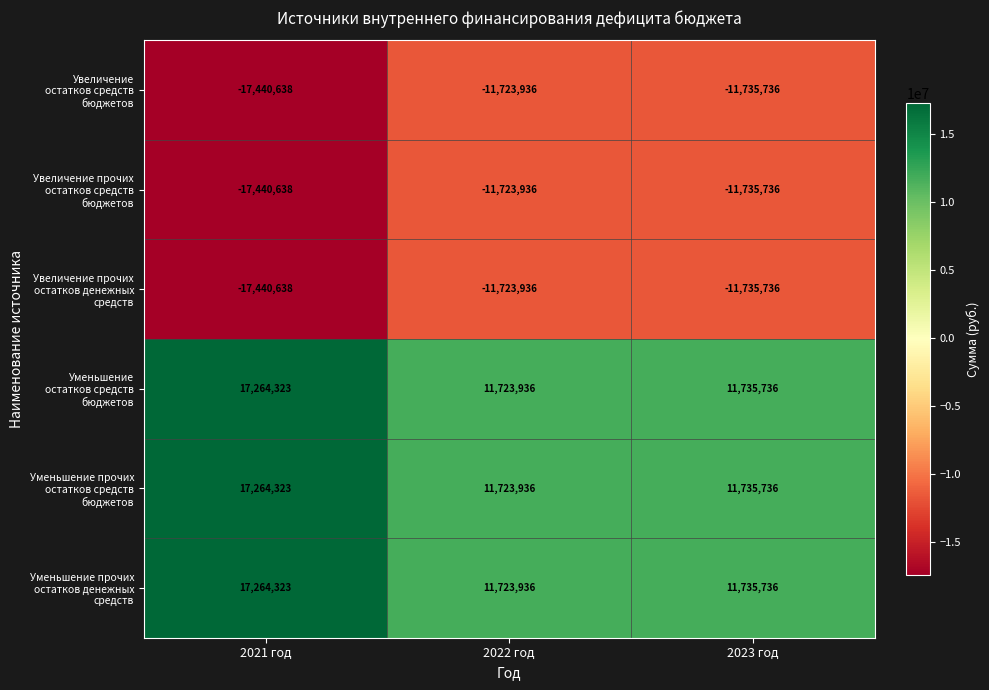

Which category has the lowest value across all series?

2021 год